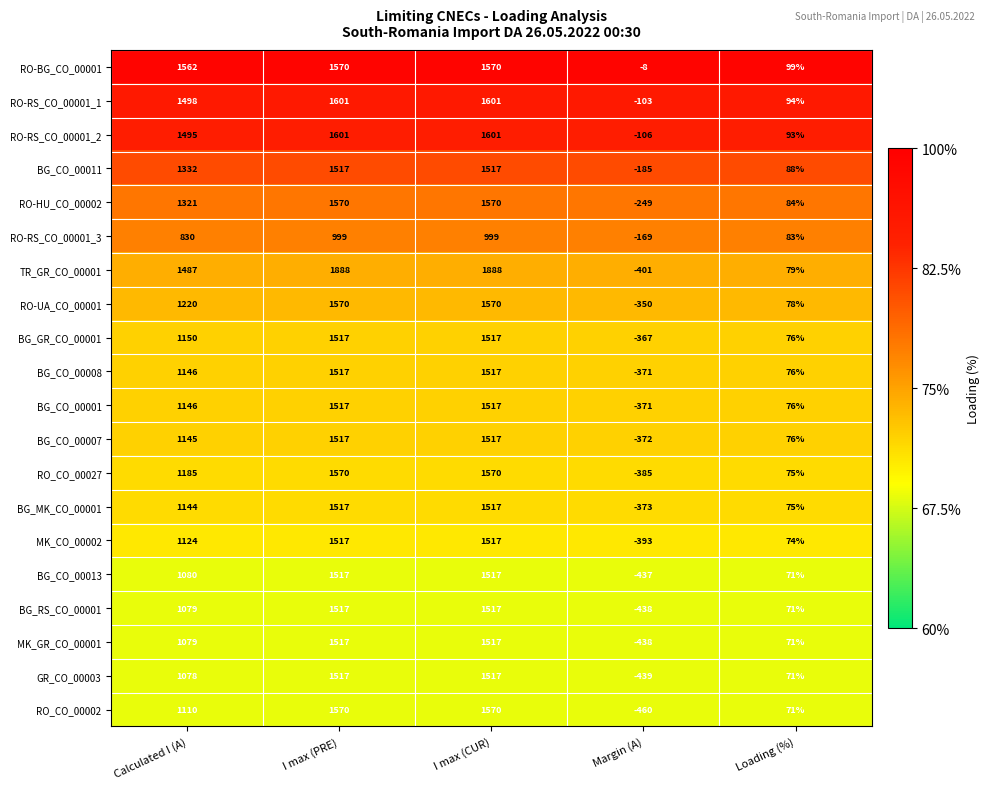

What is the total value across all series at Margin (A)?

-6415